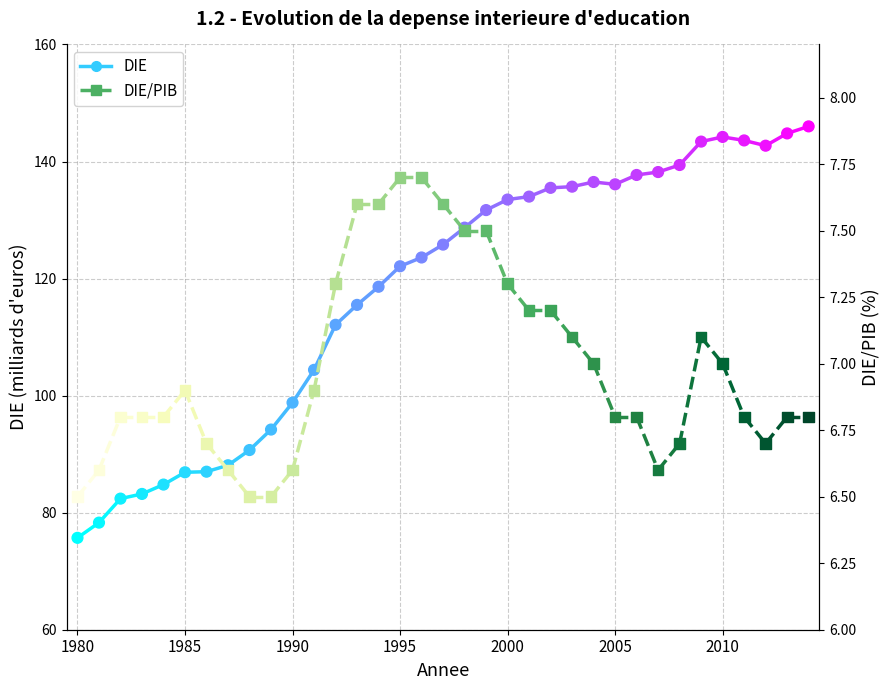

Which series has the largest total across all categories?

DIE